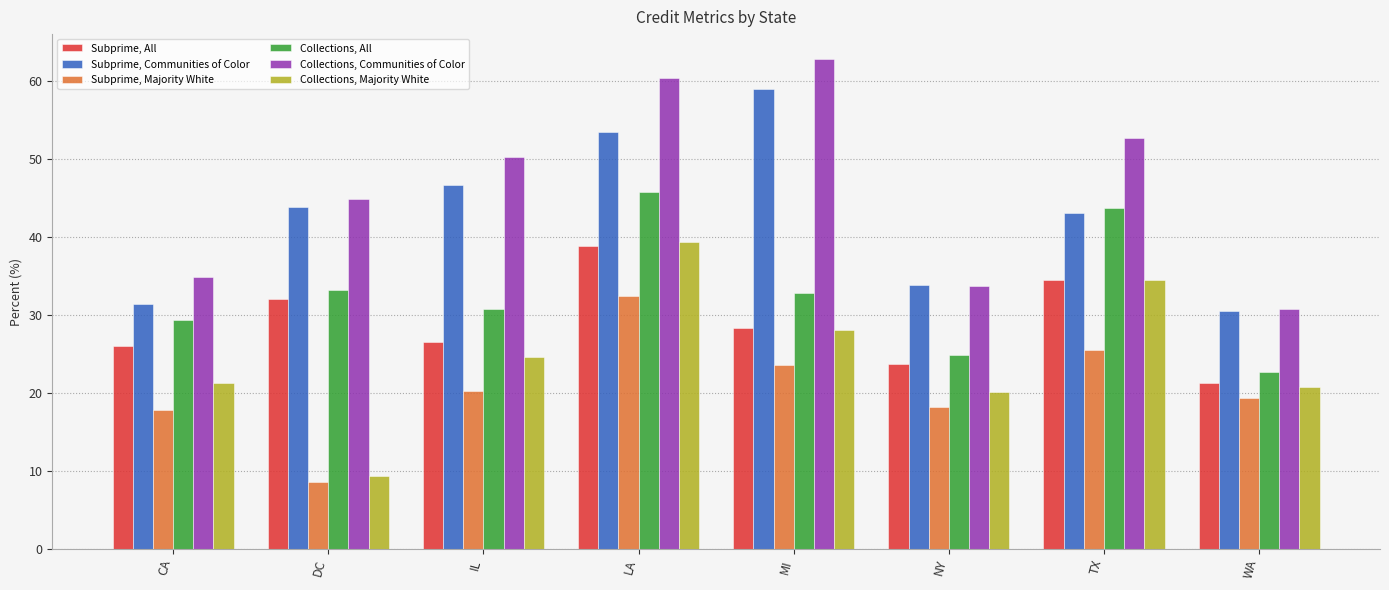

What value does the Subprime, All series have at WA?

21.3